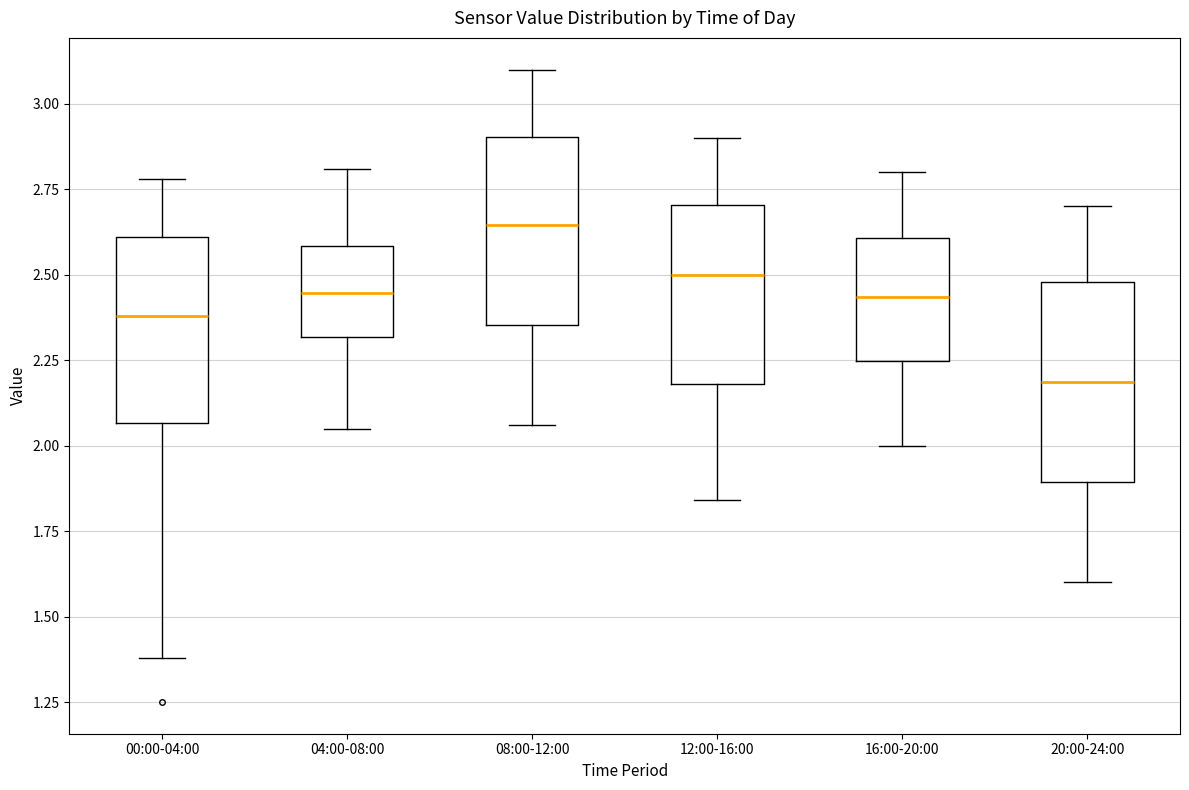

Which box's median line is the highest?

08:00-12:00